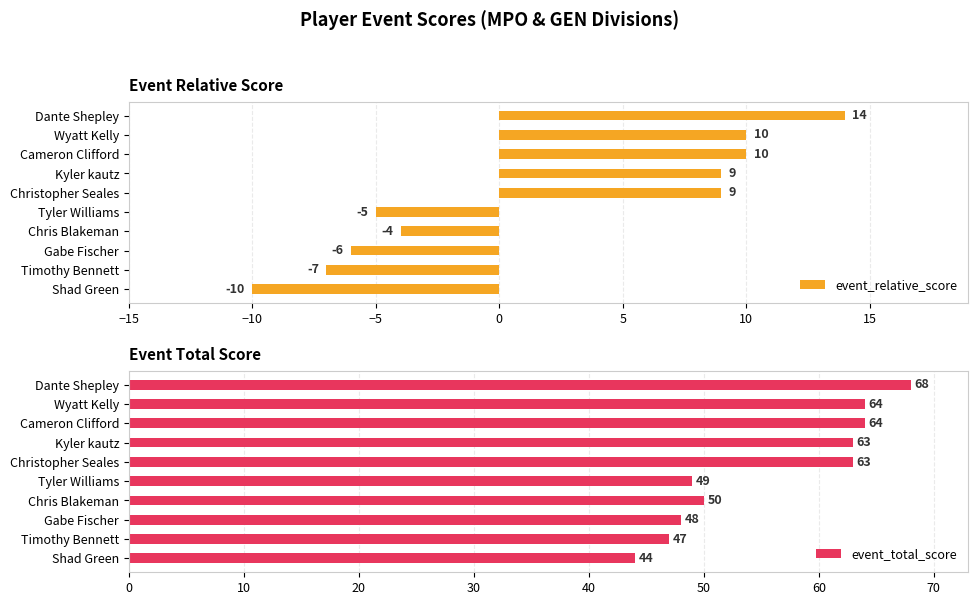

What is the lowest value of the event_relative_score series?

-10